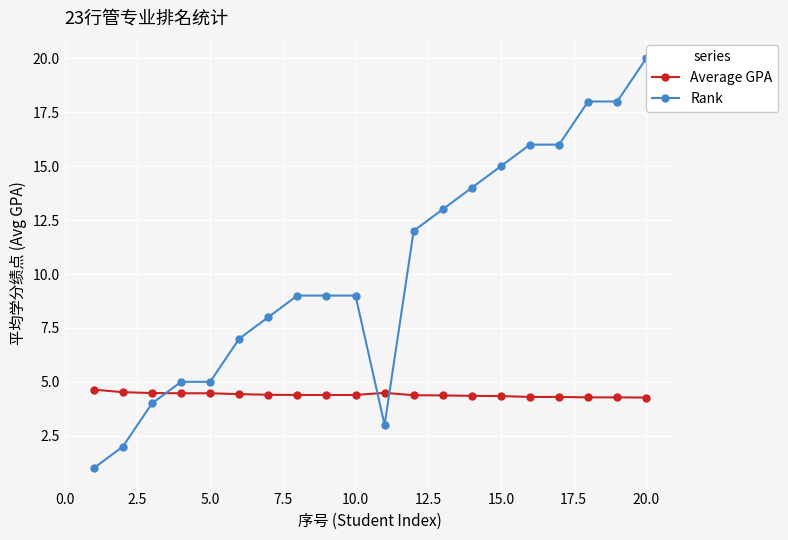

What is the minimum value for Average GPA?

4.3